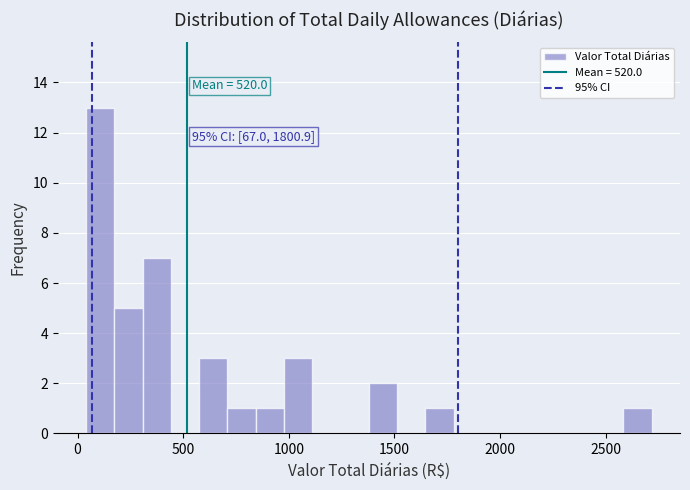

Read against the x-axis, roughly where is the centre of the tallest bar?

100